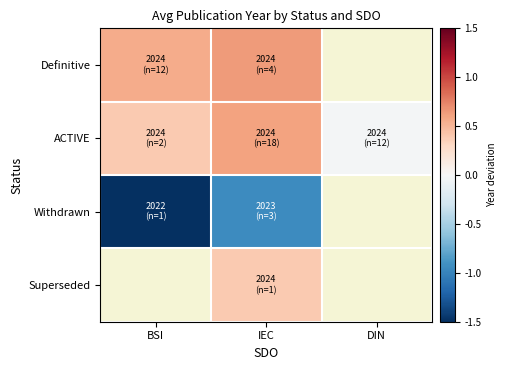

Between BSI and IEC, which series saw the biggest shift?

Withdrawn